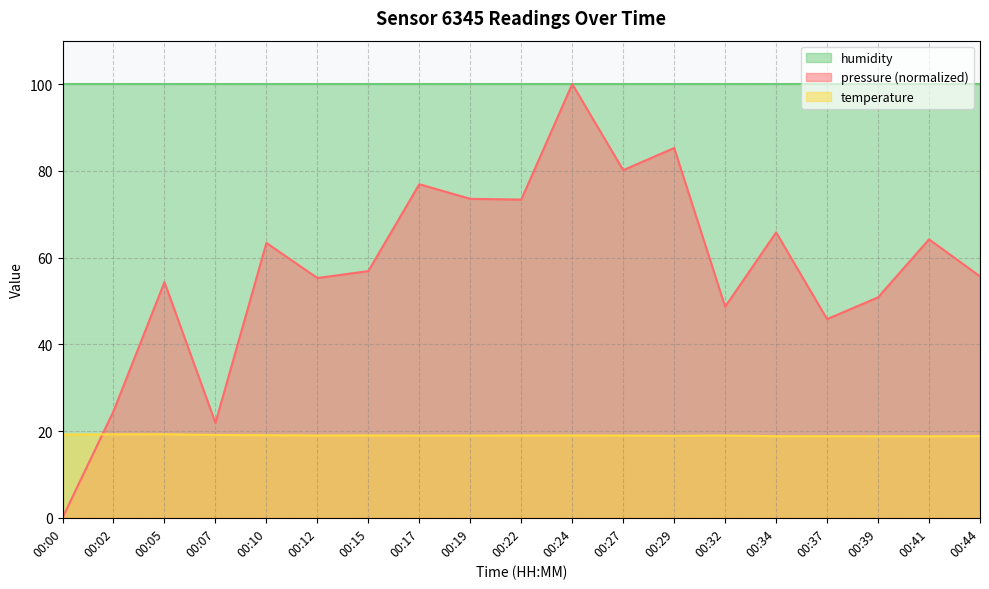

What is the total value across all series at 00:27?

199.1